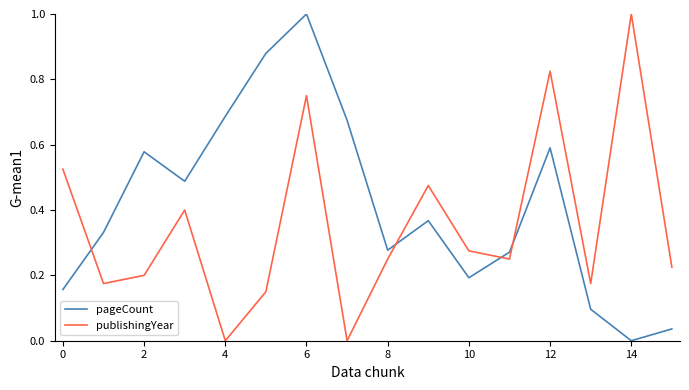

What is the greatest value displayed?

1.0